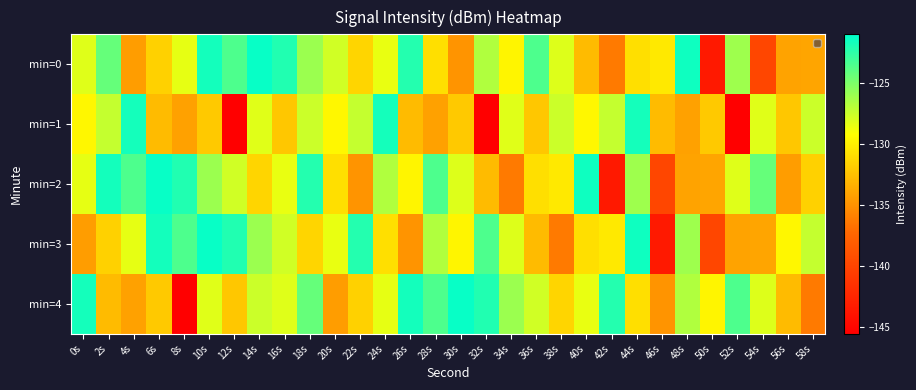

How many categories are shown in the chart?

30